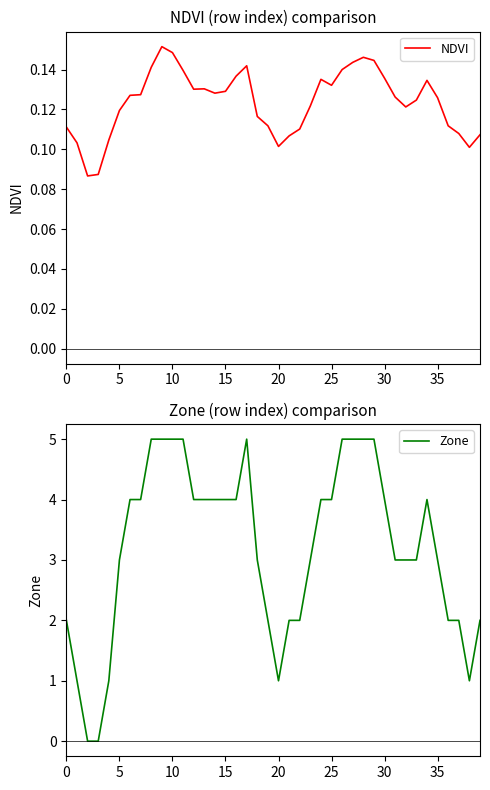

Which series has the largest total across all categories?

Zone